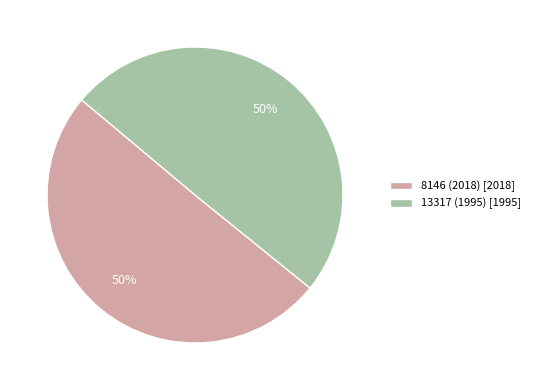

Count the number of slices in the pie.

2